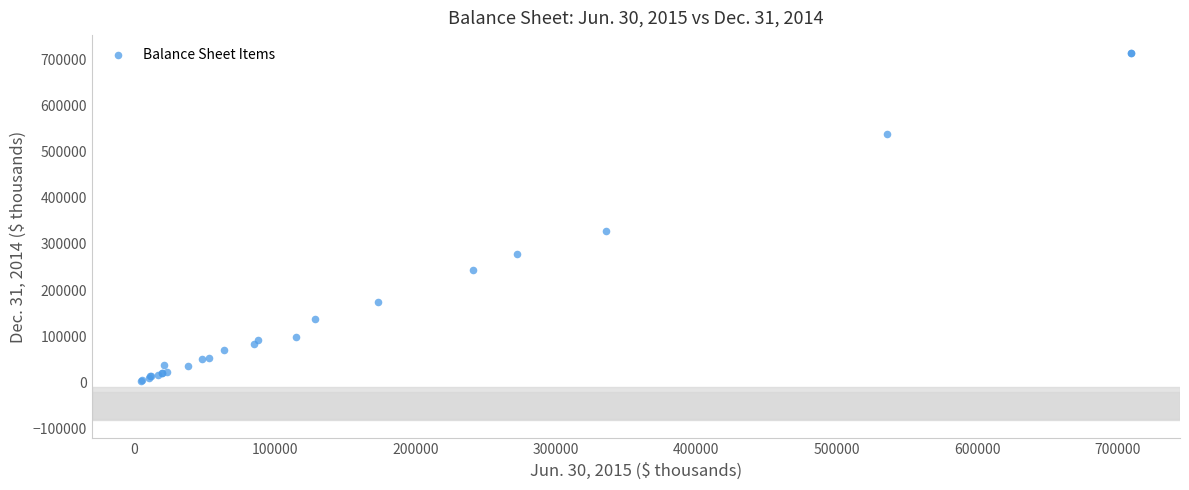

What Y value in the scatter plot is closest to 357993?

328026